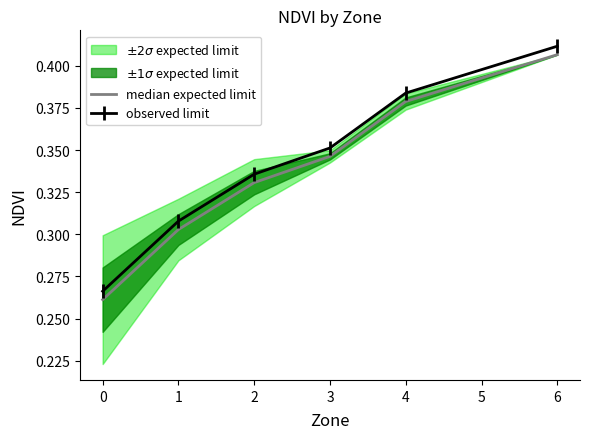

True or false: observed limit and median expected limit intersect in this chart.

False